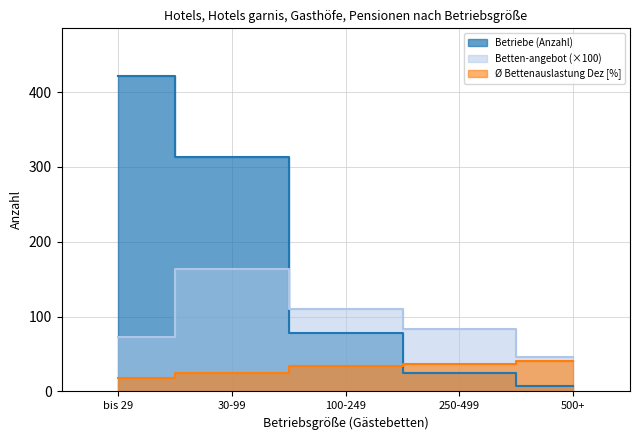

How many data points in Betten-angebot (Anzahl) are above 83?

3